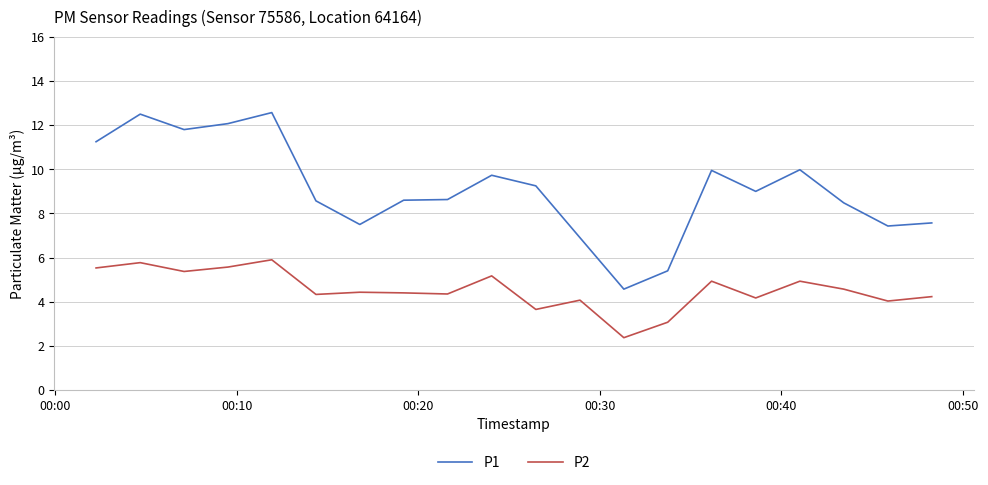

True or false: P2 and P1 intersect in this chart.

False